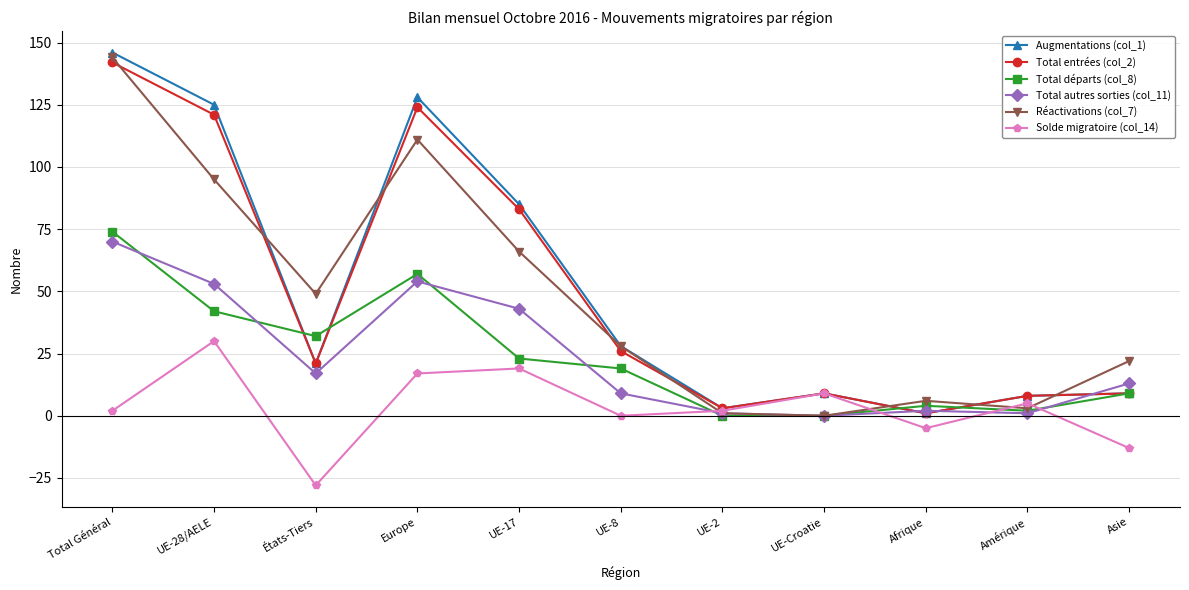

Where does the Réactivations (col_7) series first go above 28?

Total Général